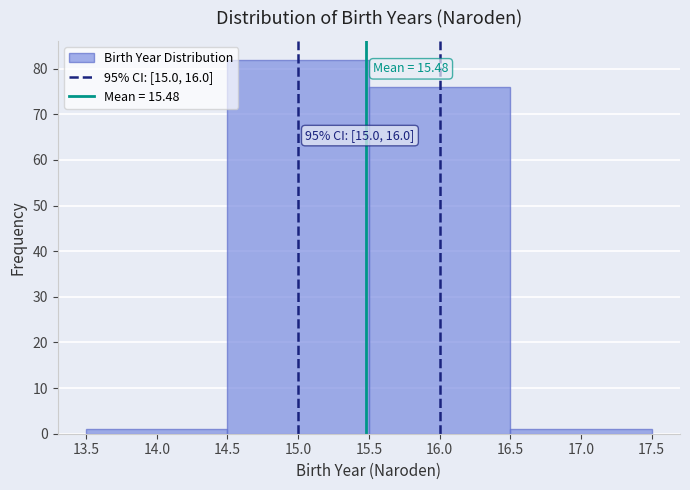

Which range on the x-axis has the tallest bar?

14.5 to 15.5